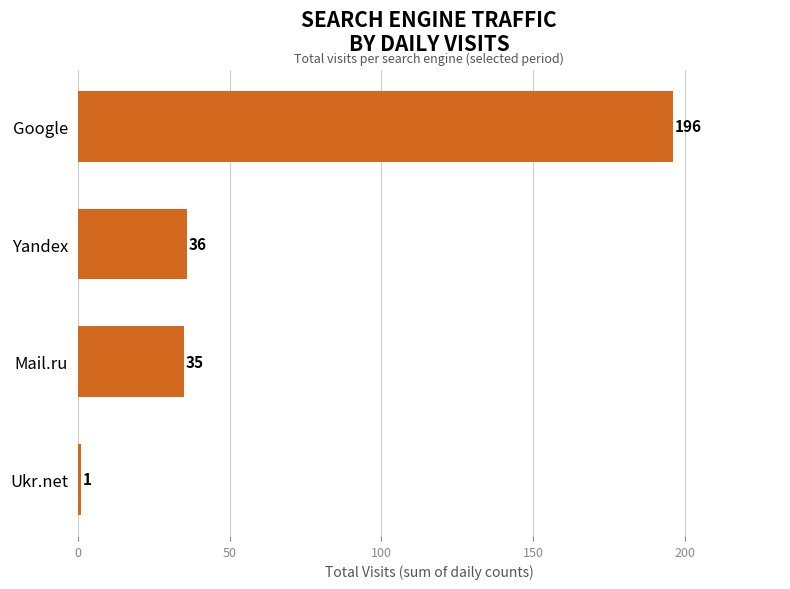

What is the average value?

67